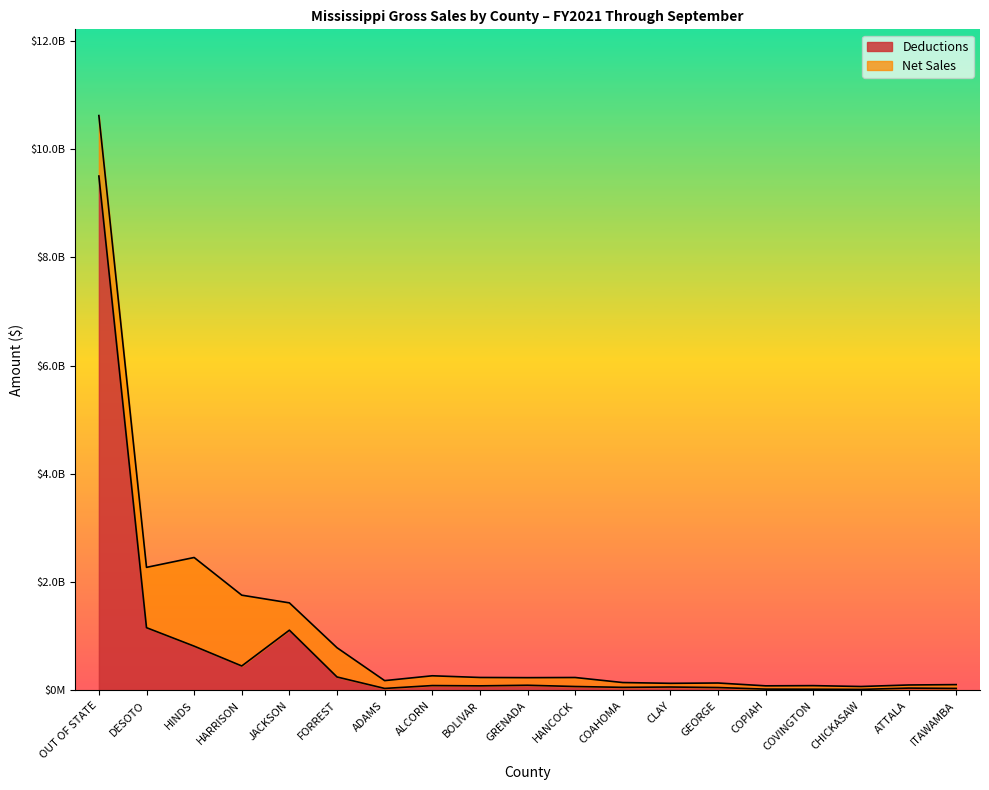

List the labels in order of value, smallest first.

CHICKASAW, COVINGTON, COPIAH, ADAMS, ITAWAMBA, ATTALA, GEORGE, COAHOMA, CLAY, HANCOCK, BOLIVAR, ALCORN, GRENADA, FORREST, HARRISON, HINDS, JACKSON, DESOTO, OUT OF STATE